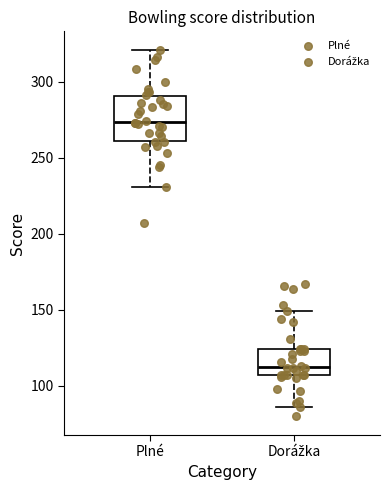

Reading left to right, read every box against the y-axis: the position of its median line, the range the box covers, and the ends of its whiskers. The values are not printed on the chart, so give them approximately, as read against the axis.

Plné: median 275, box 260 to 290, whiskers 230 to 320
Dorážka: median 115, box 105 to 125, whiskers 85 to 150